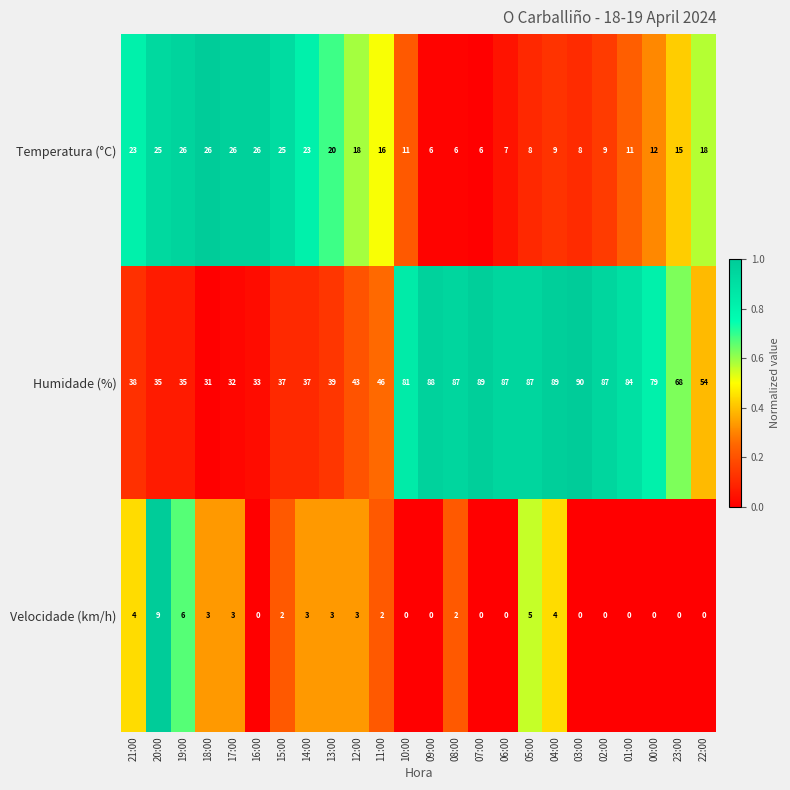

Is the value of Velocidade (km/h) at 15:00 greater than the value of Temperatura (°C) at 12:00?

No